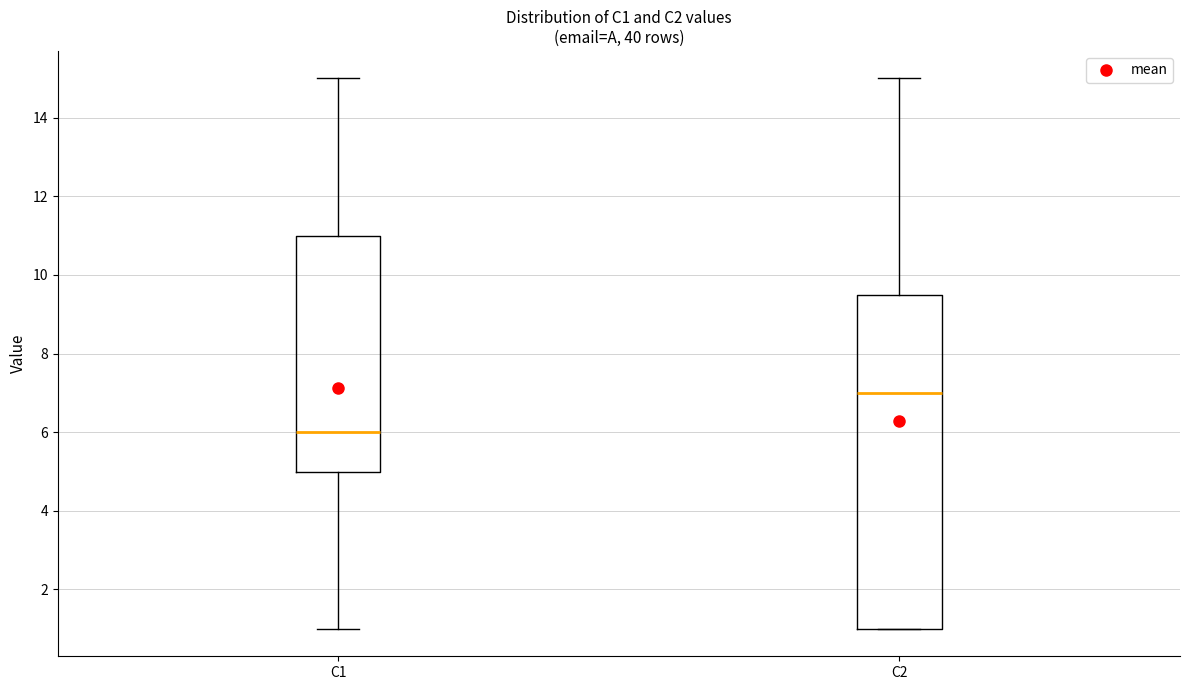

Which box is the tallest, from its lower edge to its upper edge?

C2